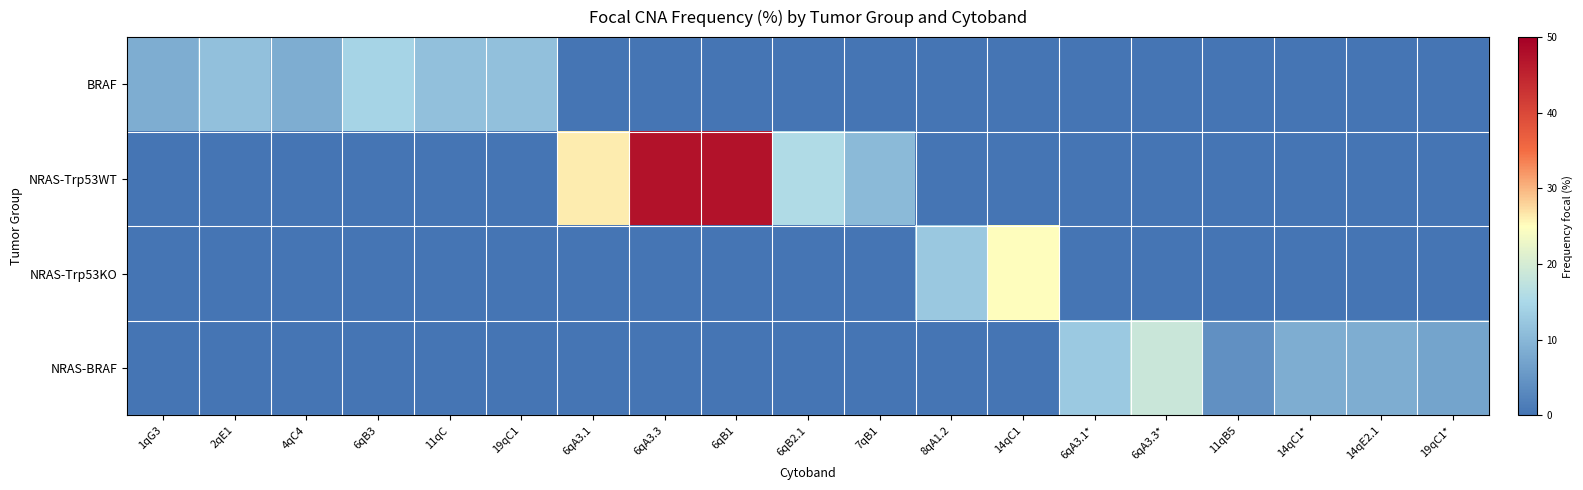

Which series has the largest range (max minus min)?

NRAS-Trp53WT